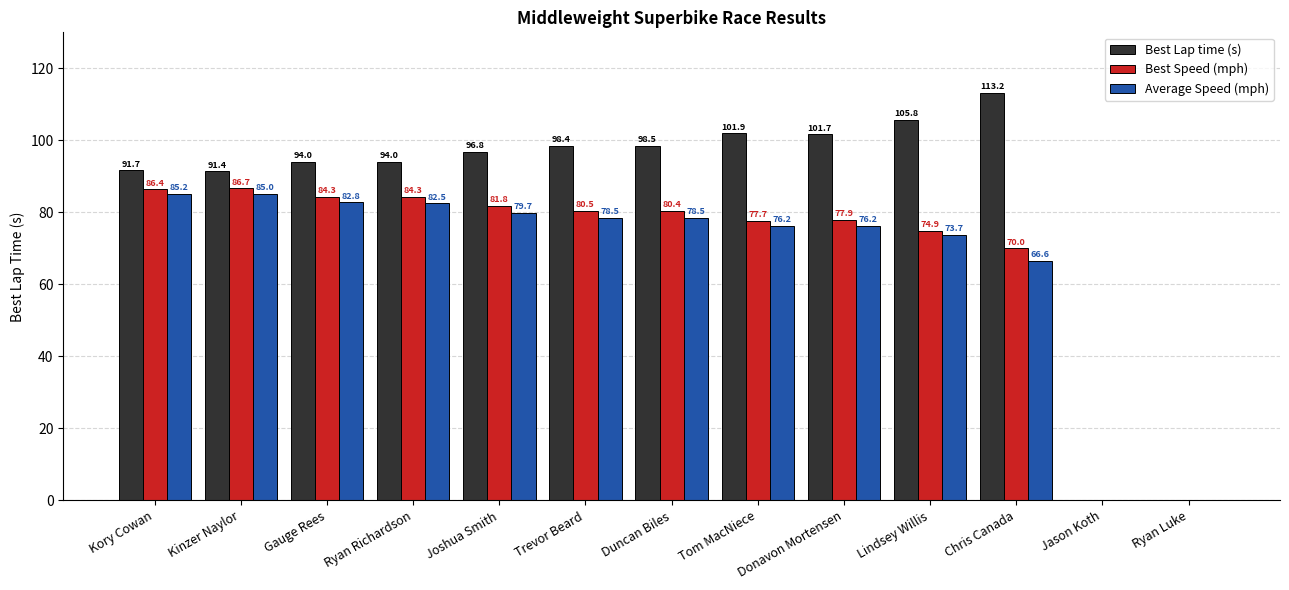

The Best Lap time (s) series shows 164.1 at Gauge Rees. True or false?

False